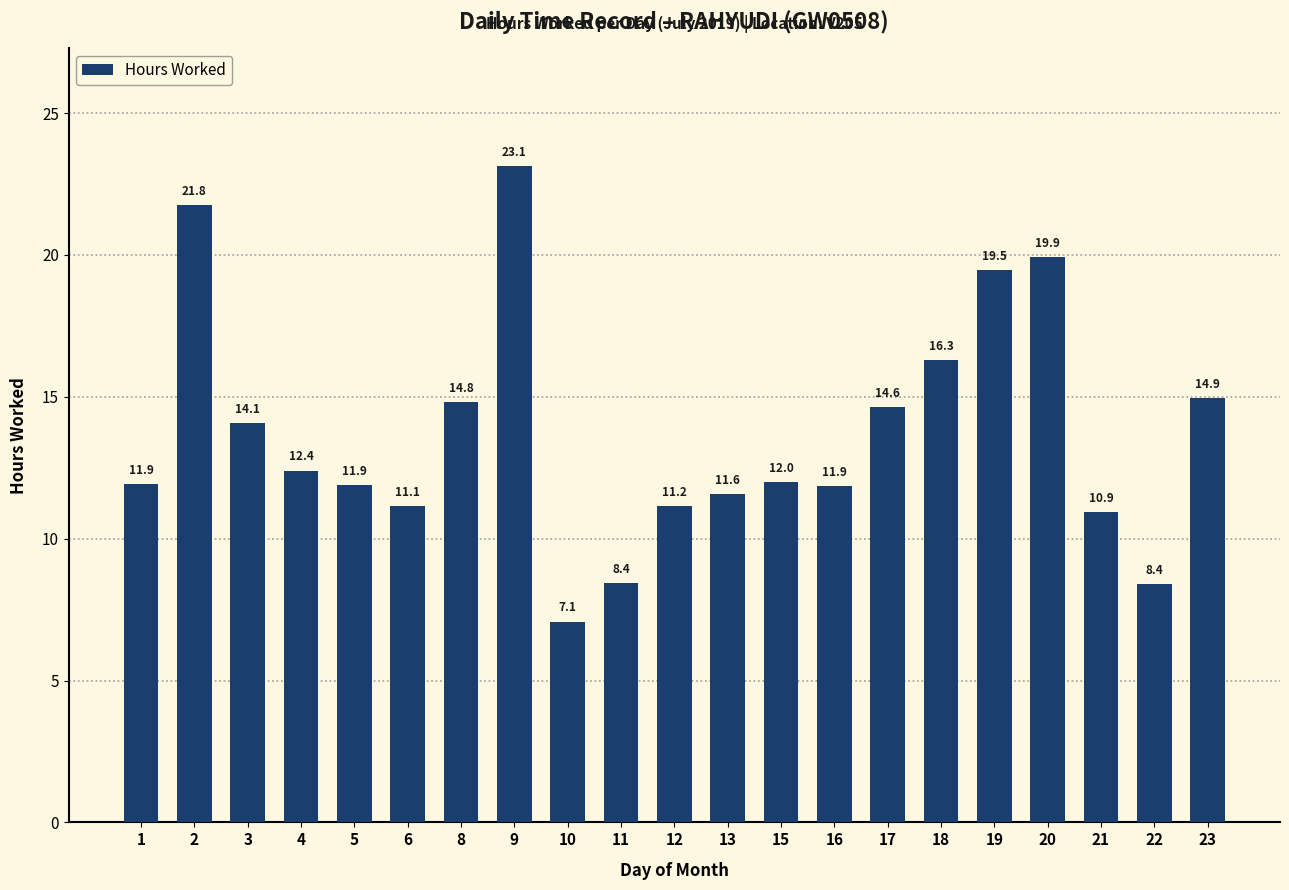

What is the value of the 1st bar from the left?

11.9